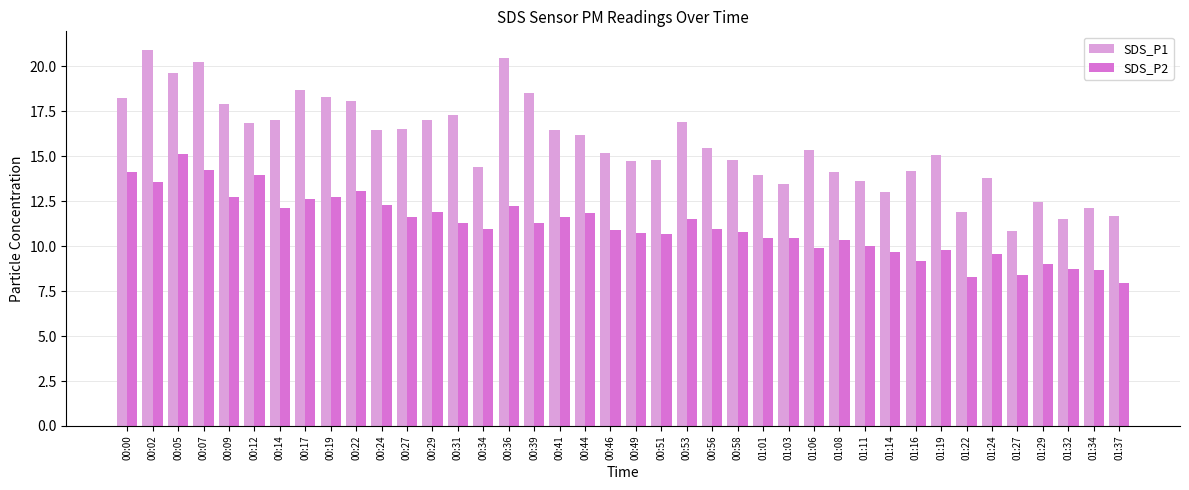

How many bars are there in each group?

2